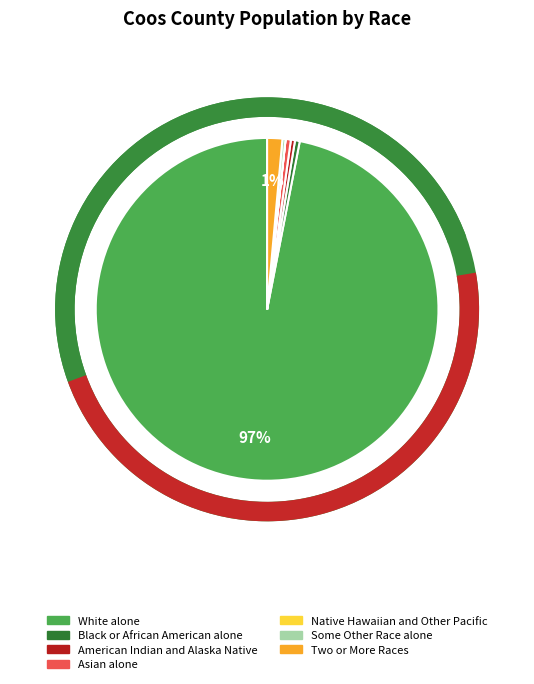

To the nearest percent, what percentage of the pie is Two or More Races?

1%